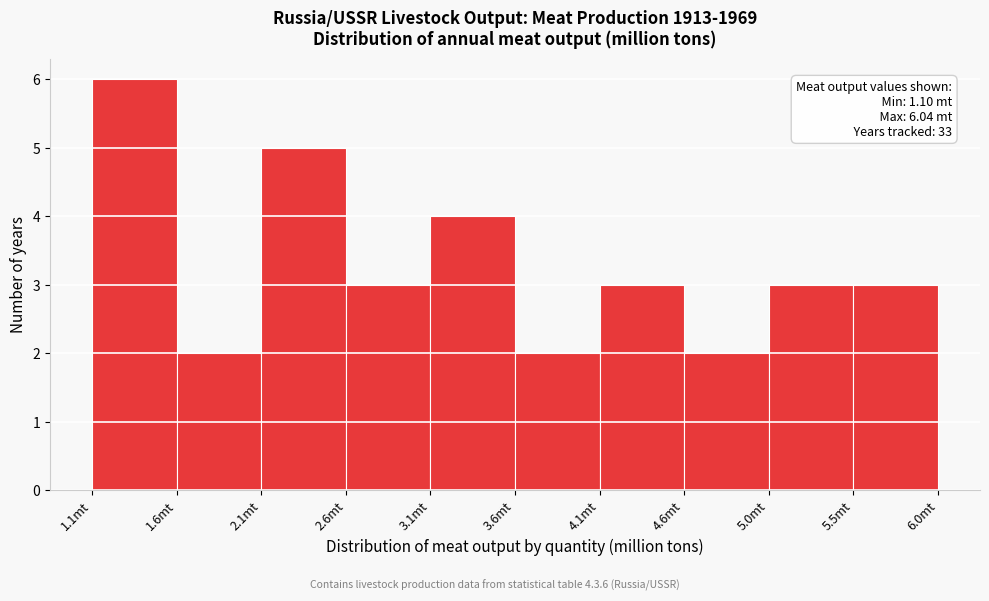

Over which range of the x-axis is the bar tallest?

1.10 to 1.60